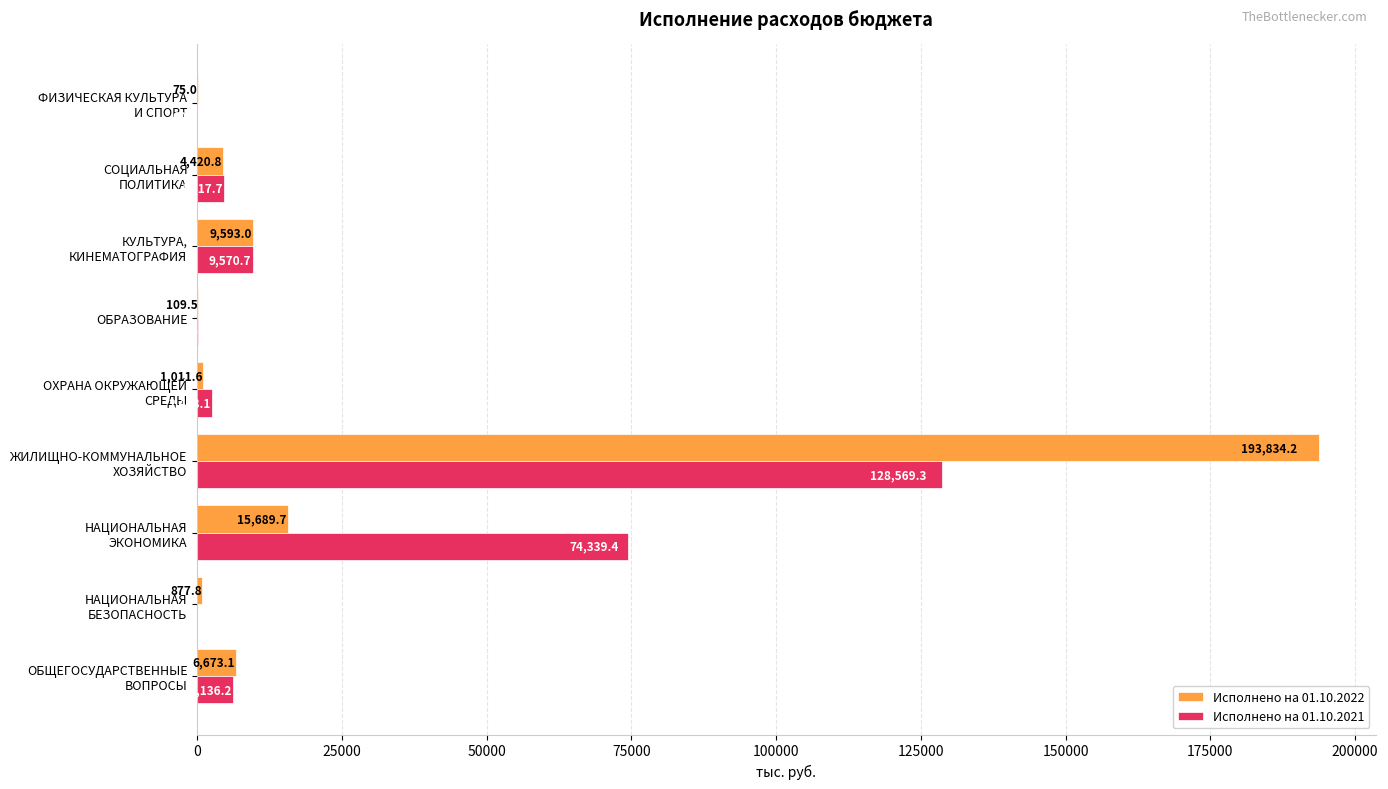

How many categories are shown in the chart?

9